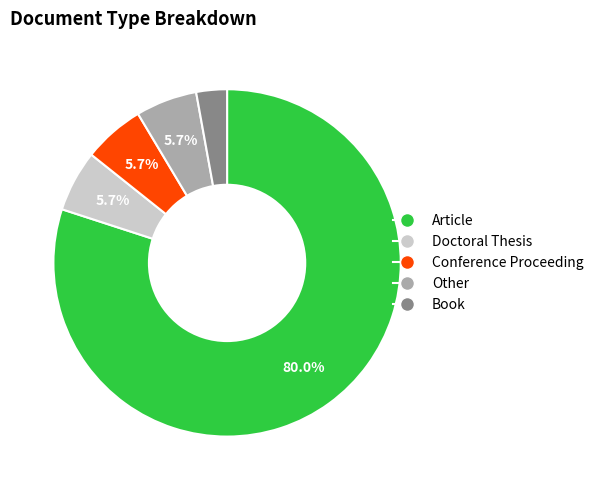

What is the majority slice?

Article